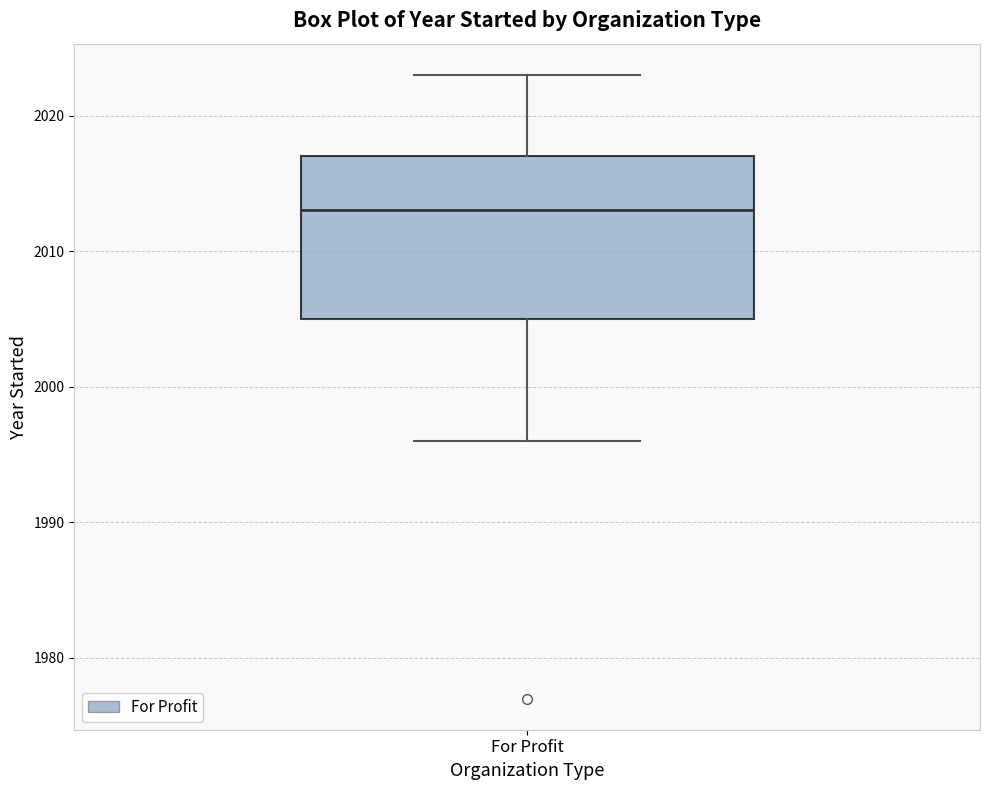

Read this box plot against the y-axis: the position of the median line, the range covered by the box, and the ends of both whiskers. The values are not printed on the chart, so give them approximately, as read against the axis.

median 2013, box 2005 to 2017, whiskers 1996 to 2023